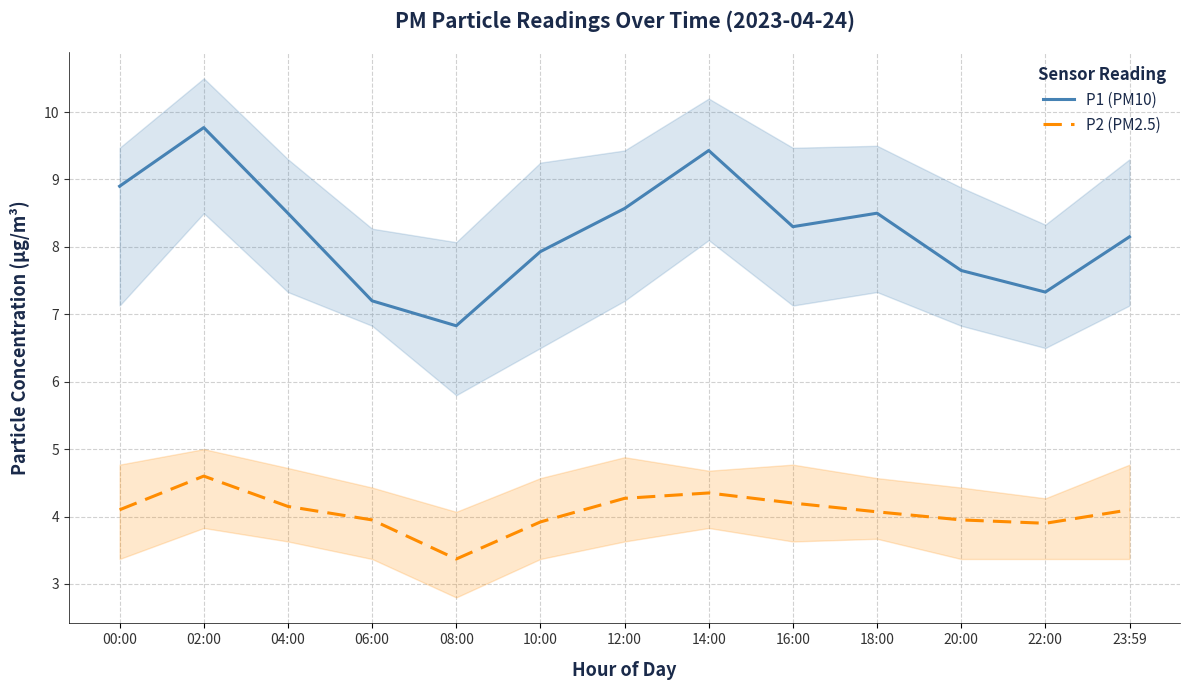

What is the difference between the second highest and minimum values in the P2 (PM2.5) series?

1.0